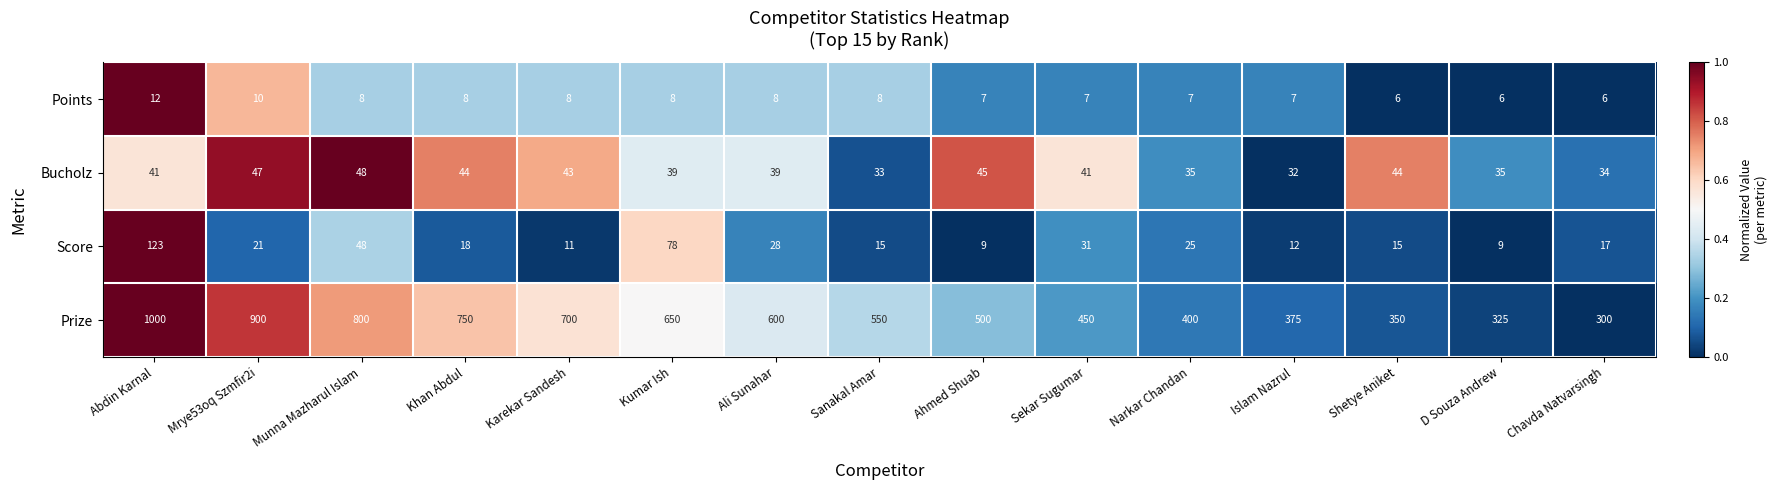

The Bucholz series shows 11 at Munna Mazharul Islam. True or false?

False